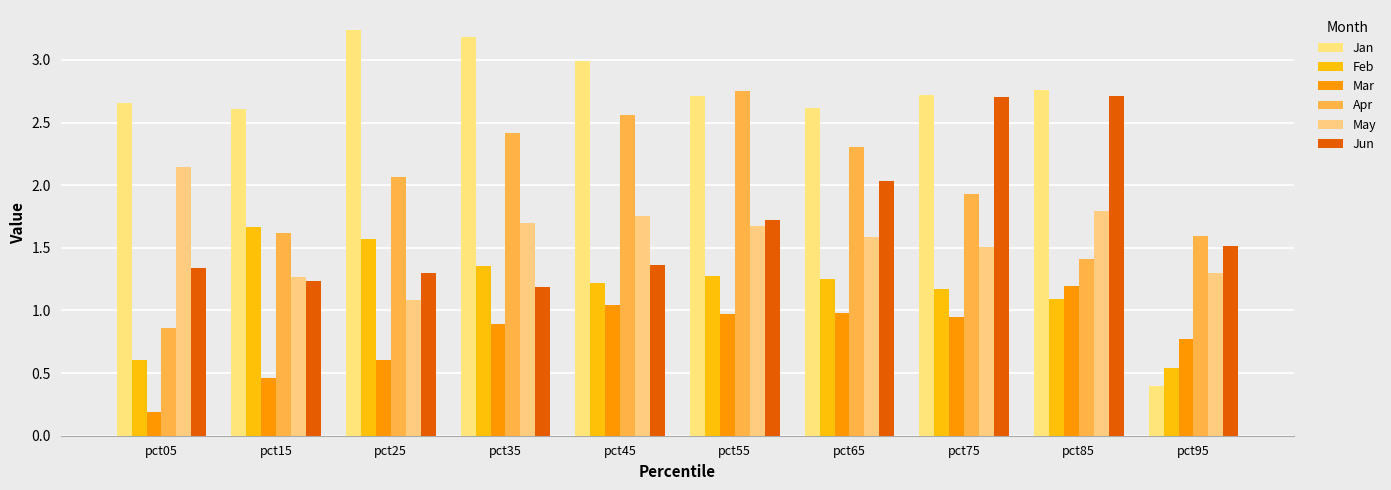

At which category is the sum across all series the highest?

pct55